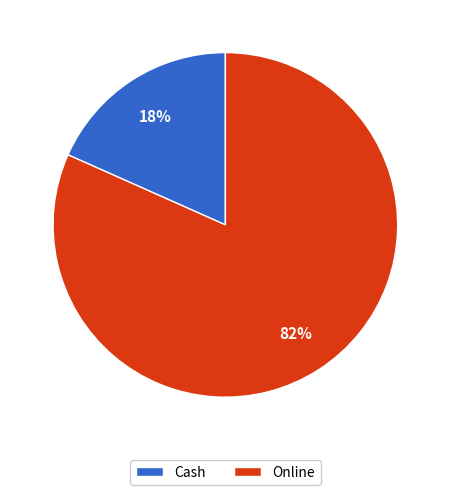

Which category has the biggest portion of the pie?

Online